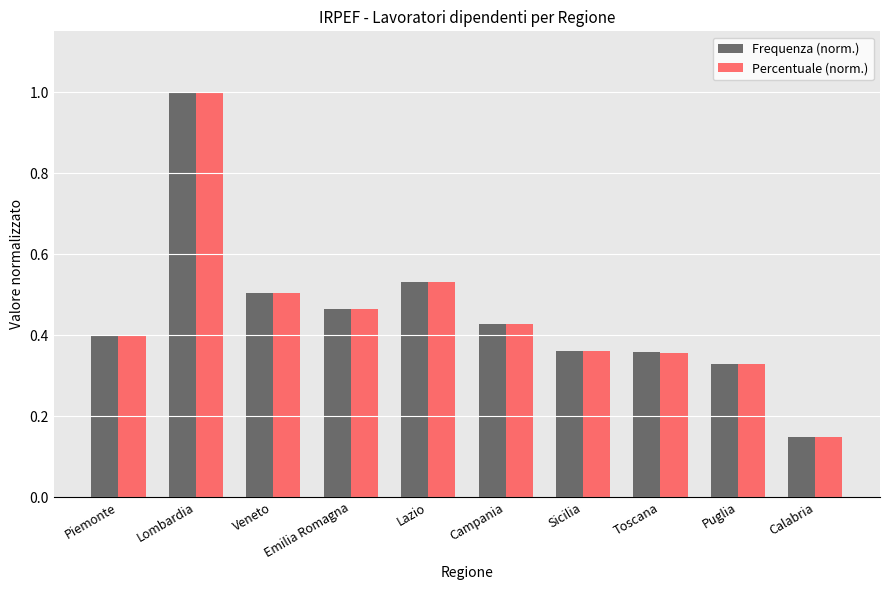

The Percentuale (norm.) series shows 0.5 at Lazio. True or false?

True